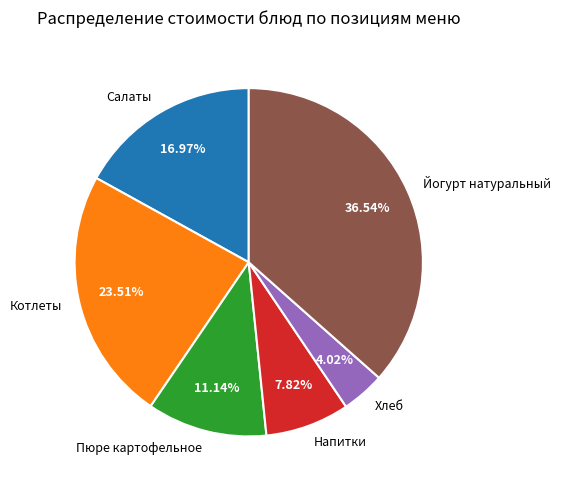

Which slice is the smallest?

Хлеб